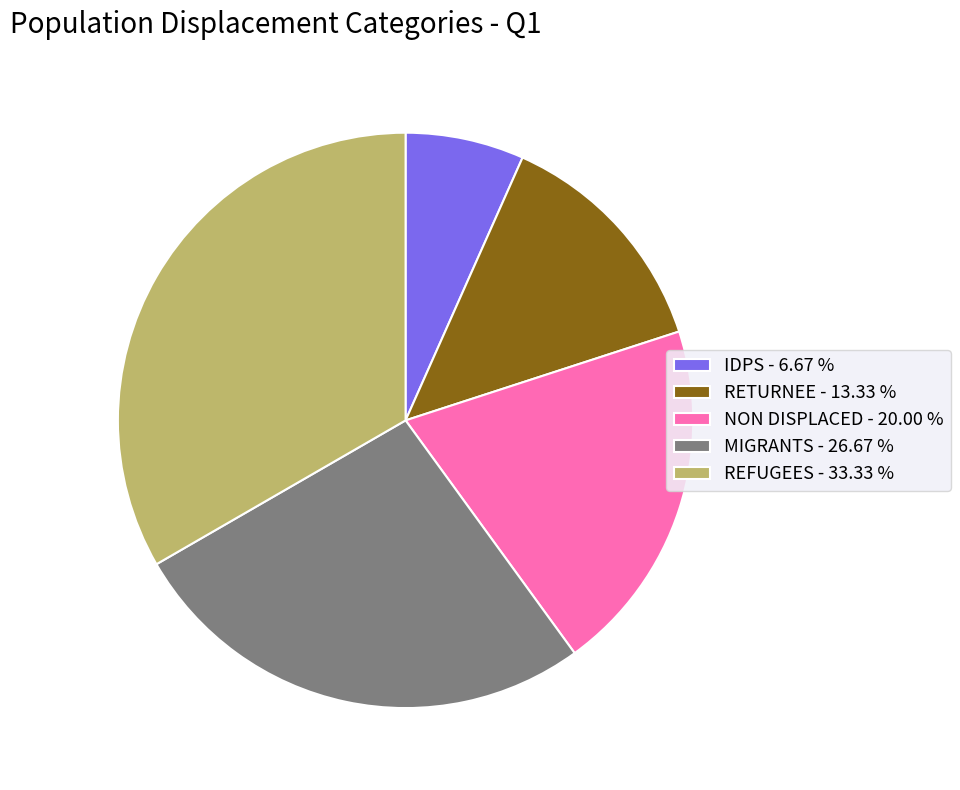

Is it true that NON DISPLACED is 20% of the pie?

True